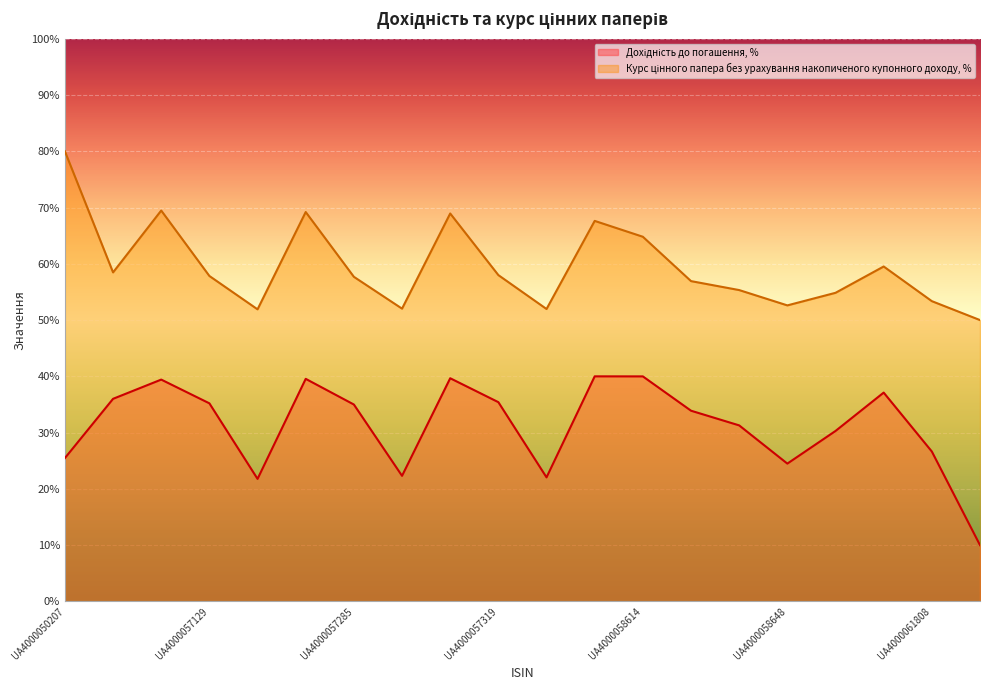

How many lines are shown in the chart?

2